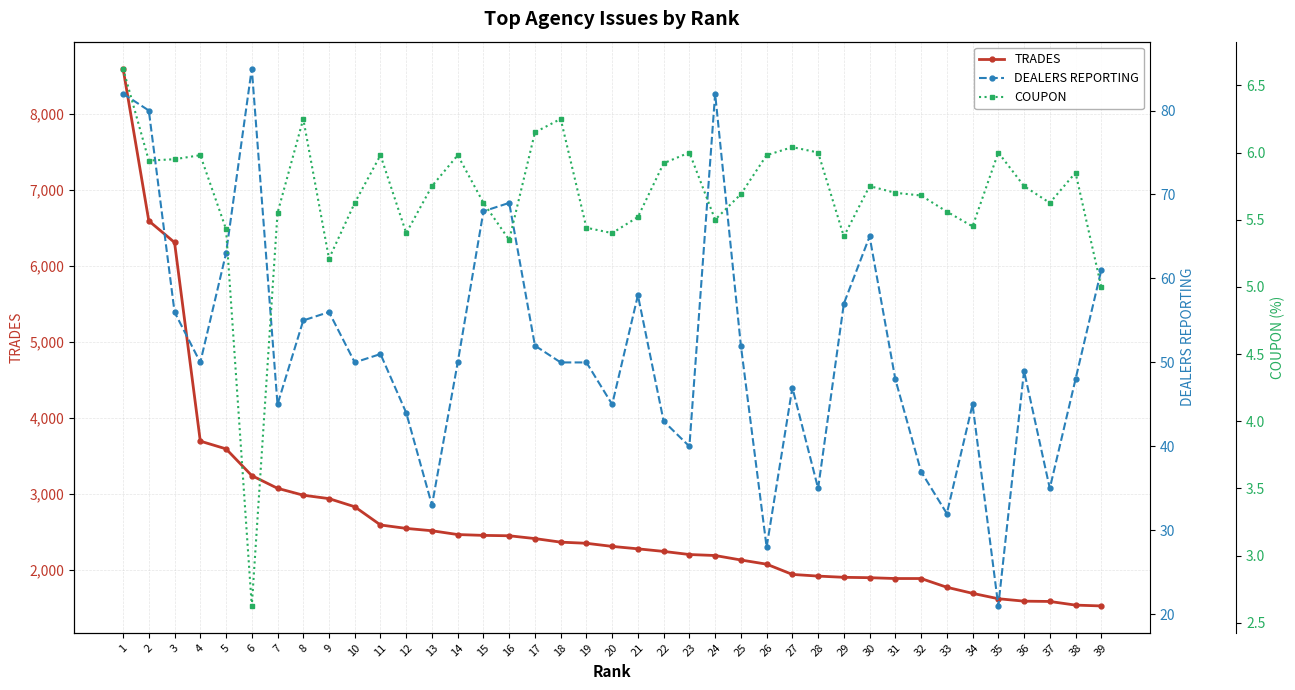

How many data points in TRADES are less than 2309?

19